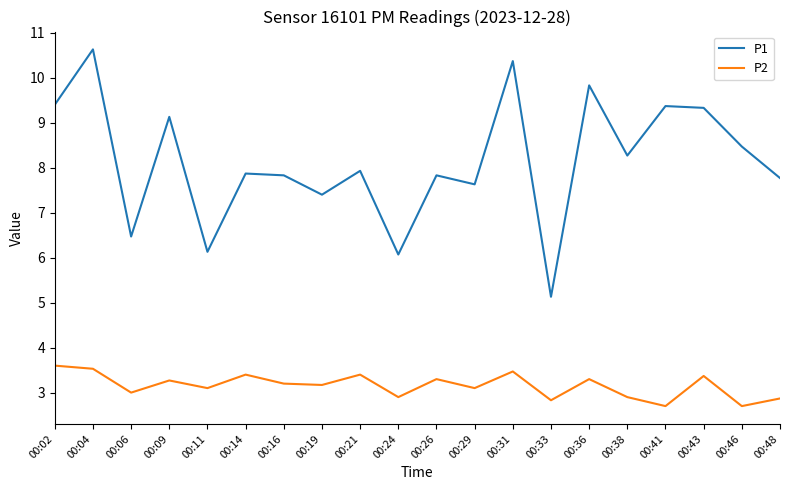

Reading right to left, what are all the values shown in this chart?

P1: 7.8	8.5	9.3	9.4	8.3	9.8	5.1	10.4	7.6	7.8	6.1	7.9	7.4	7.8	7.9	6.1	9.1	6.5	10.6	9.4
P2: 2.9	2.7	3.4	2.7	2.9	3.3	2.8	3.5	3.1	3.3	2.9	3.4	3.2	3.2	3.4	3.1	3.3	3.0	3.5	3.6